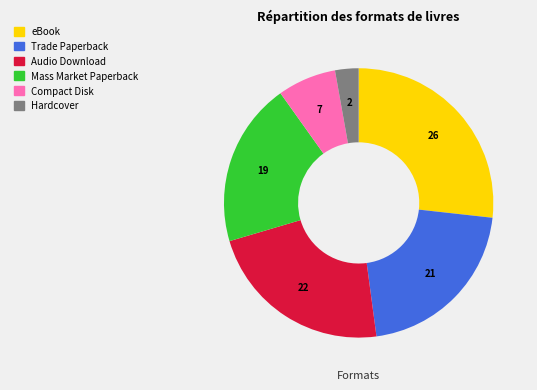

Is it true that Audio Download is 23% of the pie?

True